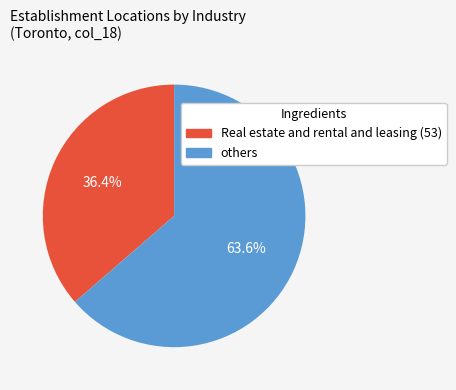

Is there any slice that represents more than half of the pie?

Yes